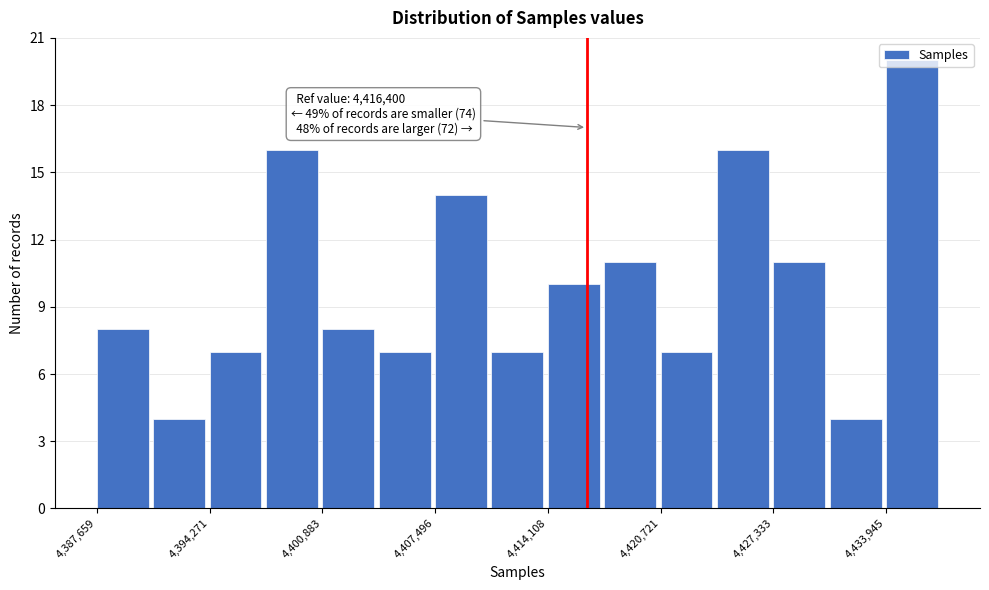

Around what value on the x-axis is the tallest bar? Give the approximate position of its centre, as read against the axis.

4435000